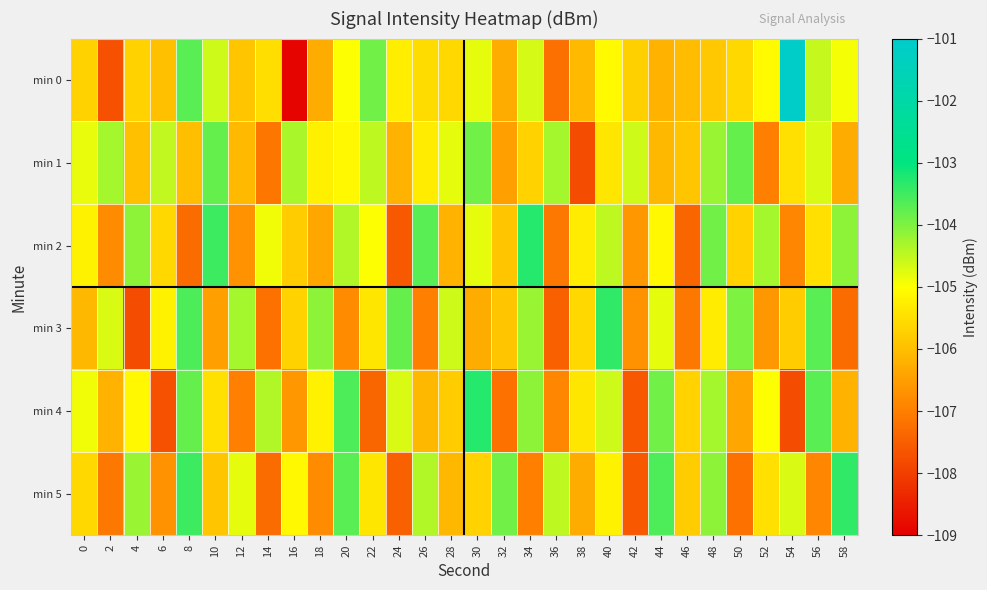

Count the number of data series in this chart.

6